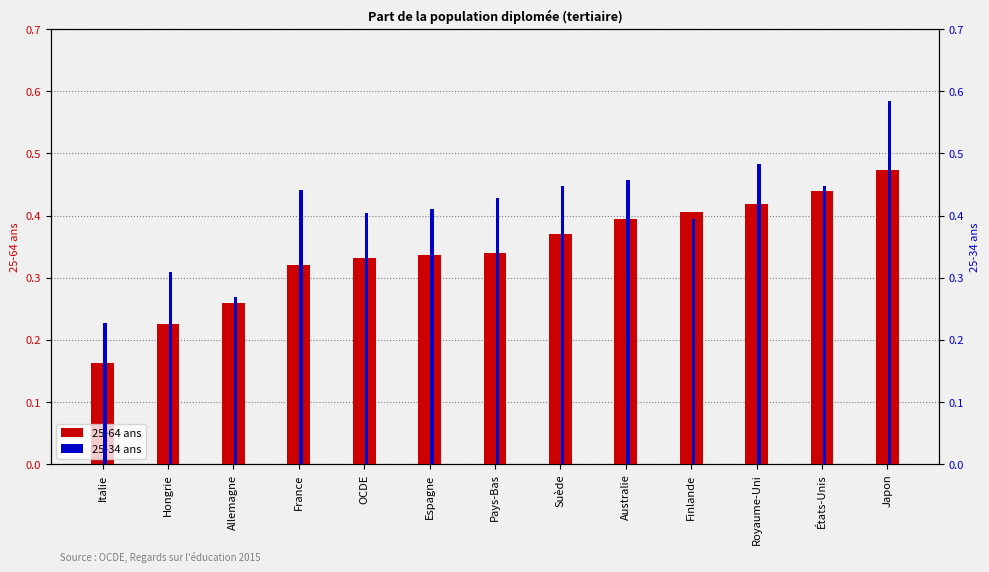

What is the smallest value displayed?

0.2